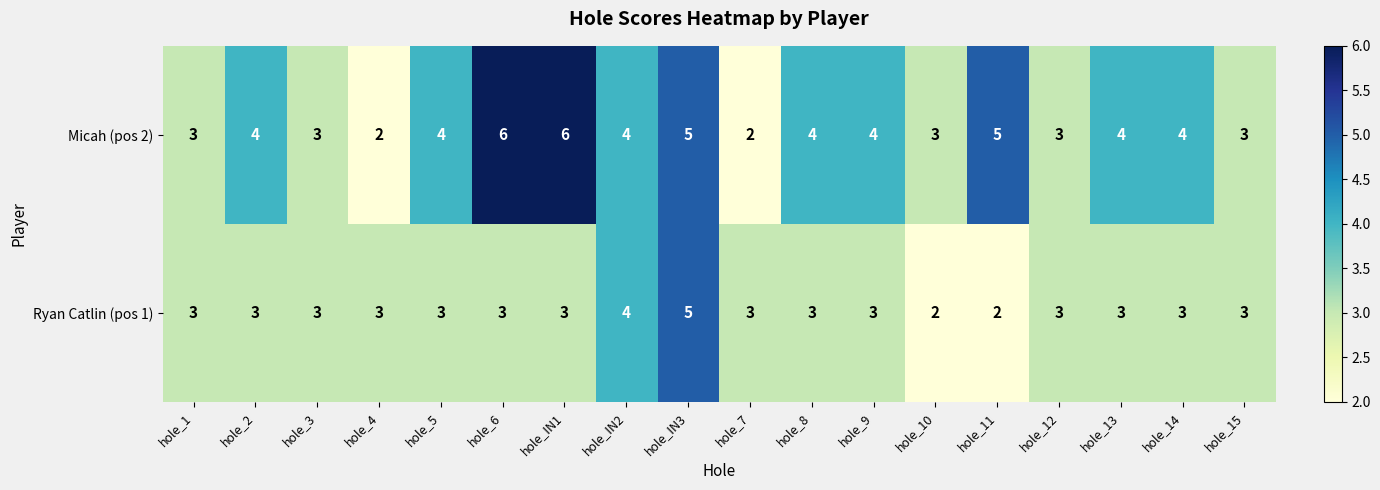

How many distinct data groups are displayed?

2